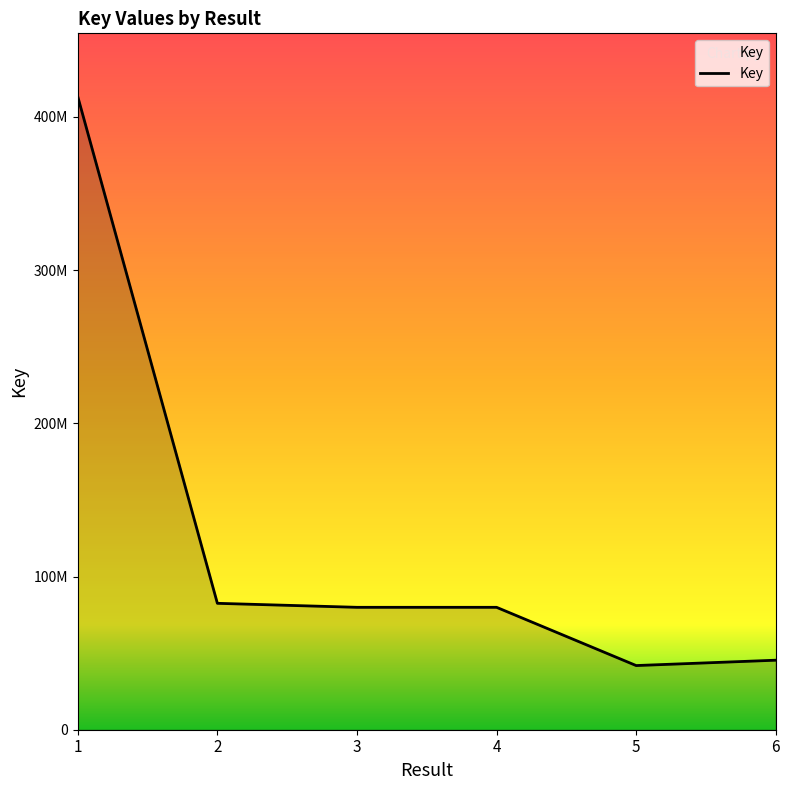

Does the chart display data point markers on the line(s)?

No